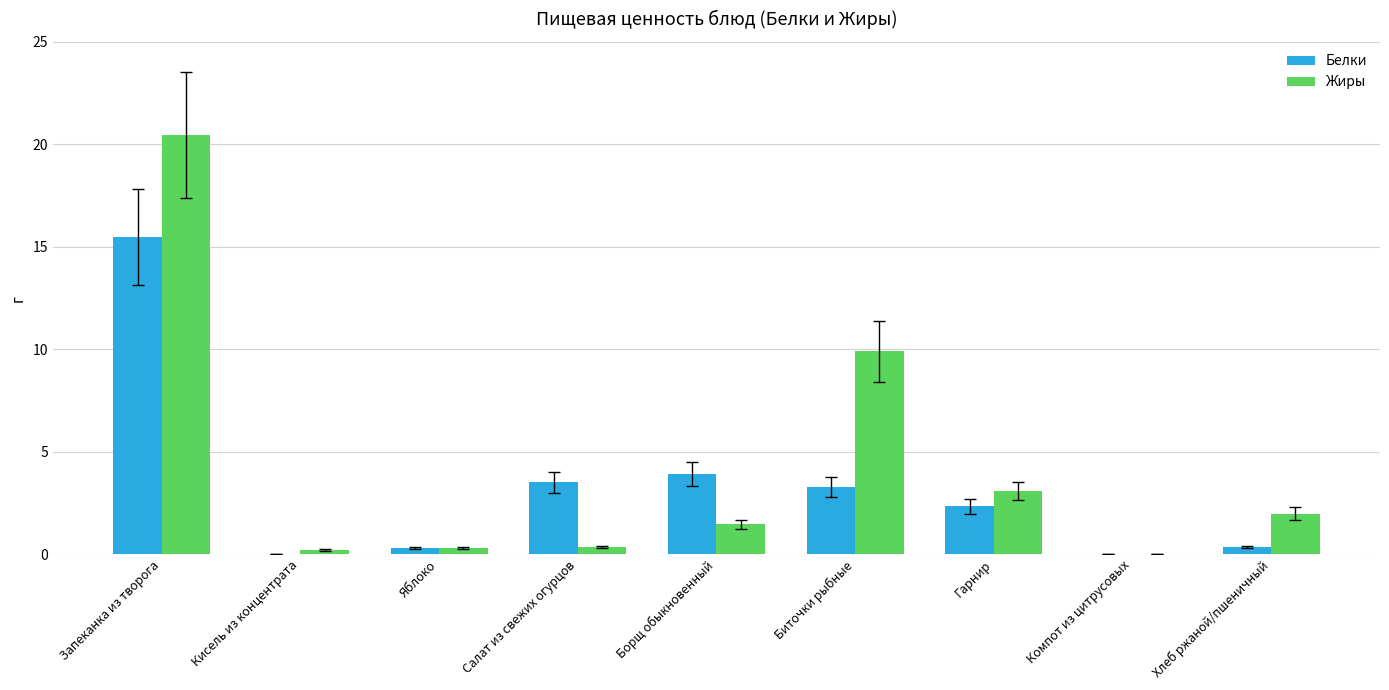

True or false: Жиры has a value of 2.8 at Хлеб ржаной/пшеничный.

False